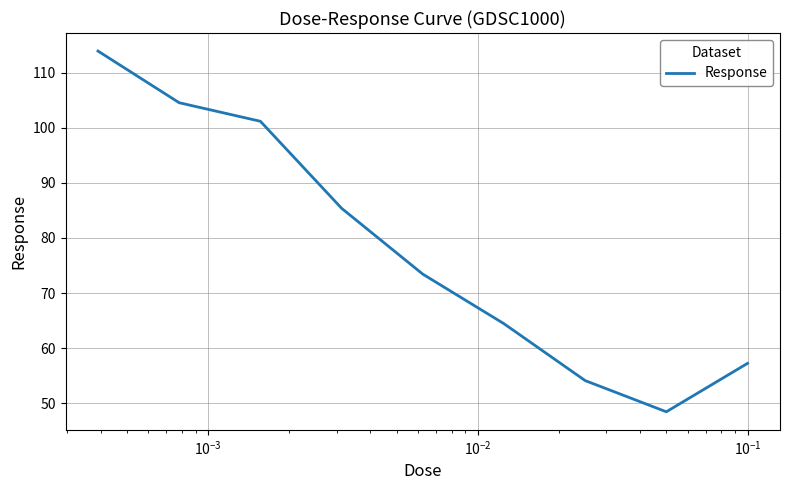

What is the difference between the maximum and minimum values?

65.5